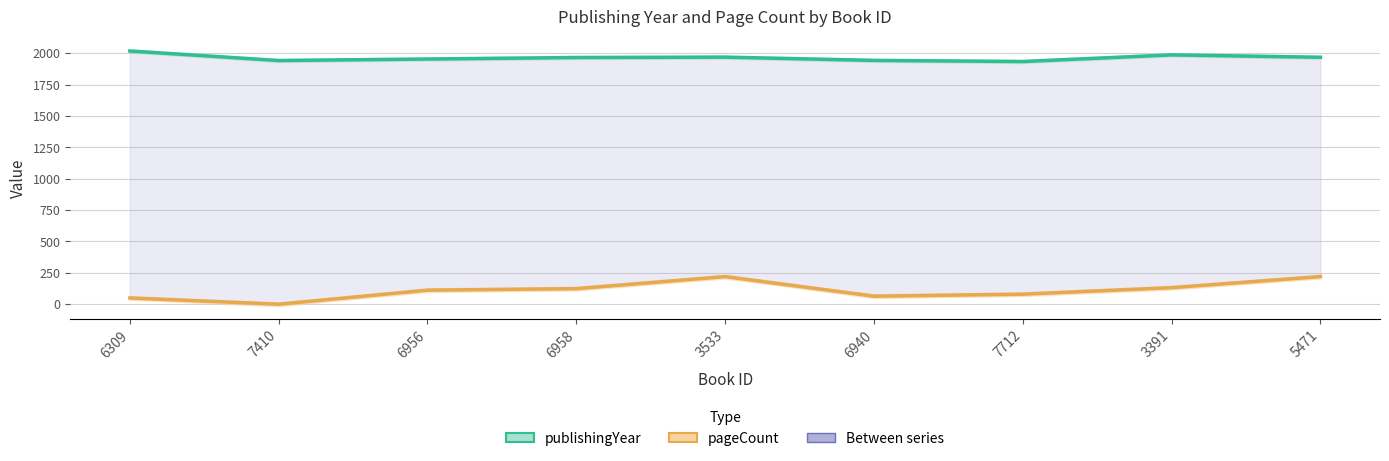

How many lines are shown in the chart?

2